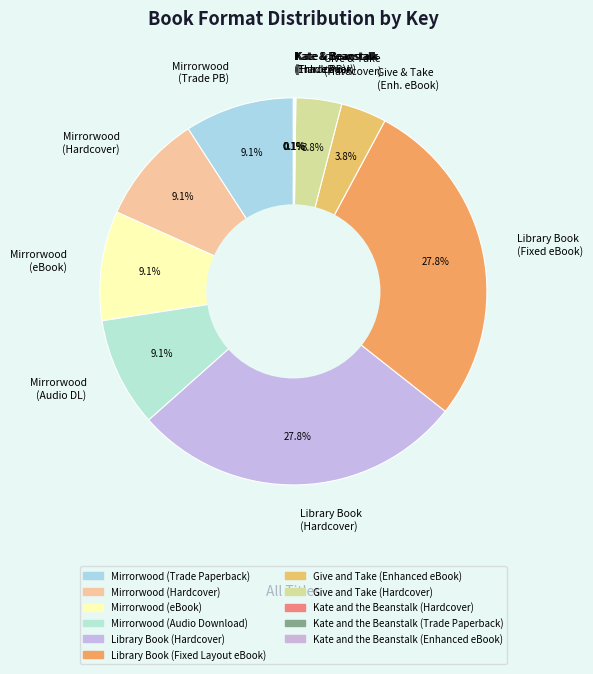

Is there any slice that represents more than half of the pie?

No